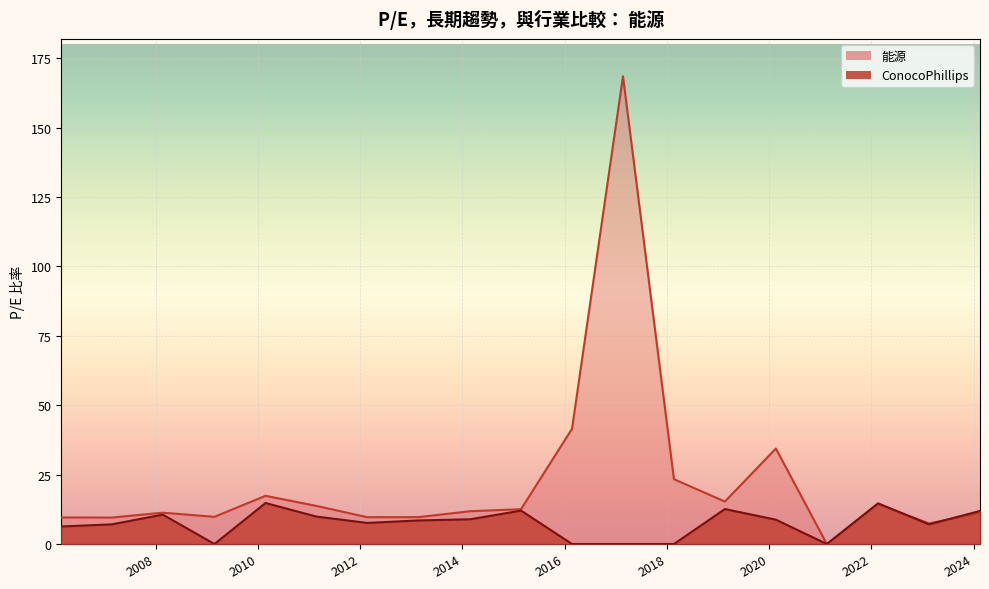

In 能源, how many points are lower than both neighbors (excluding endpoints)?

6